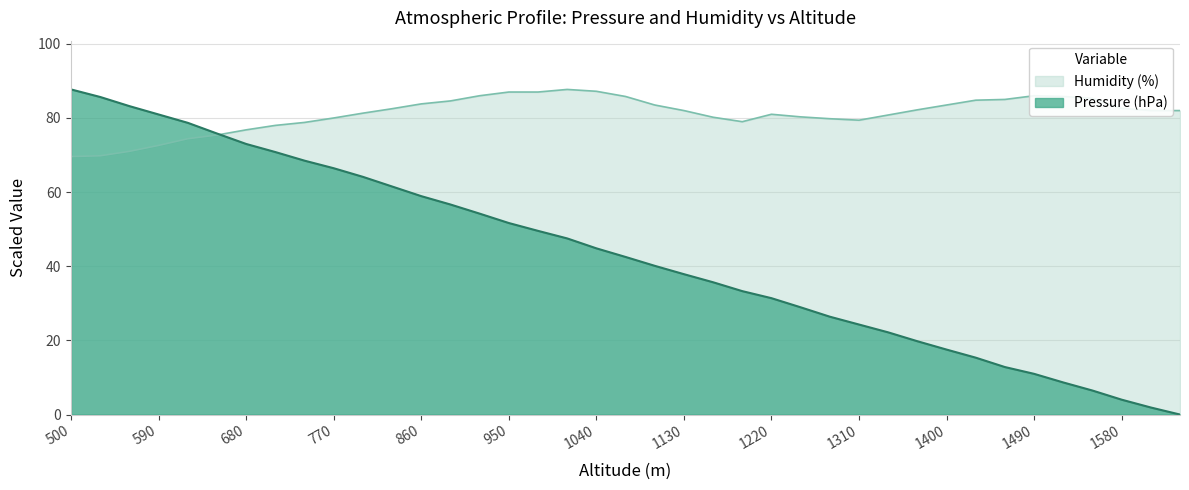

Rank the series by their average value, from lowest to highest.

Pressure (hPa), Humidity (%)